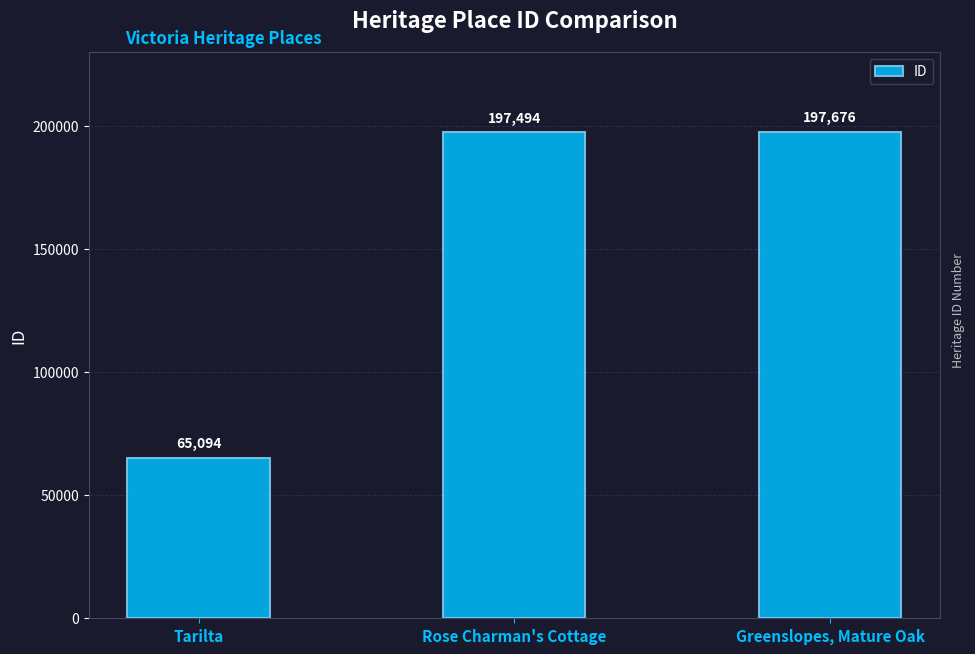

At which label is the value closest to 131385?

Rose Charman's Cottage